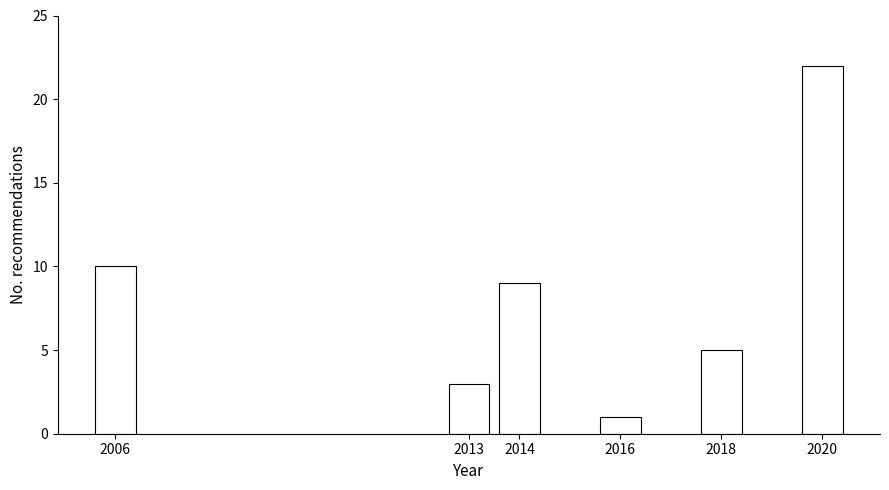

Reading left to right, transcribe all the data shown in this chart.

2006=10	2013=3	2014=9	2016=1	2018=5	2020=22